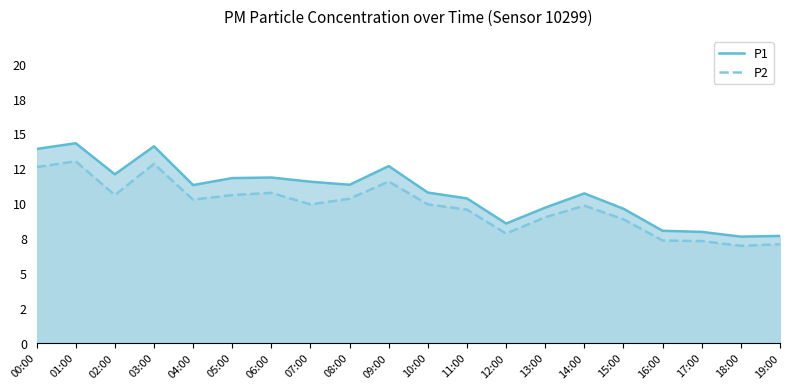

At which label is P1 closest to 10?

13:00